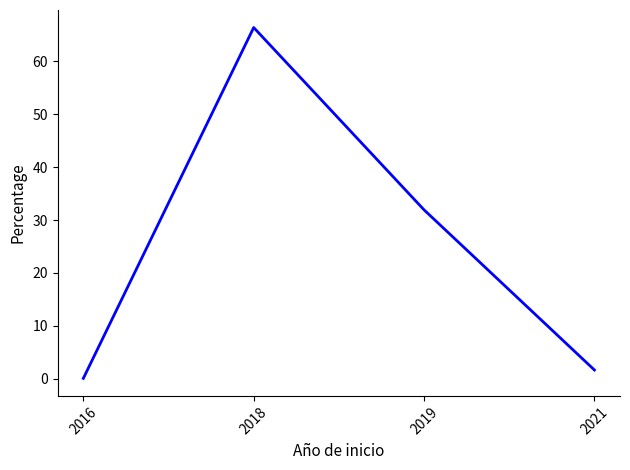

What is the smallest value displayed?

0.1